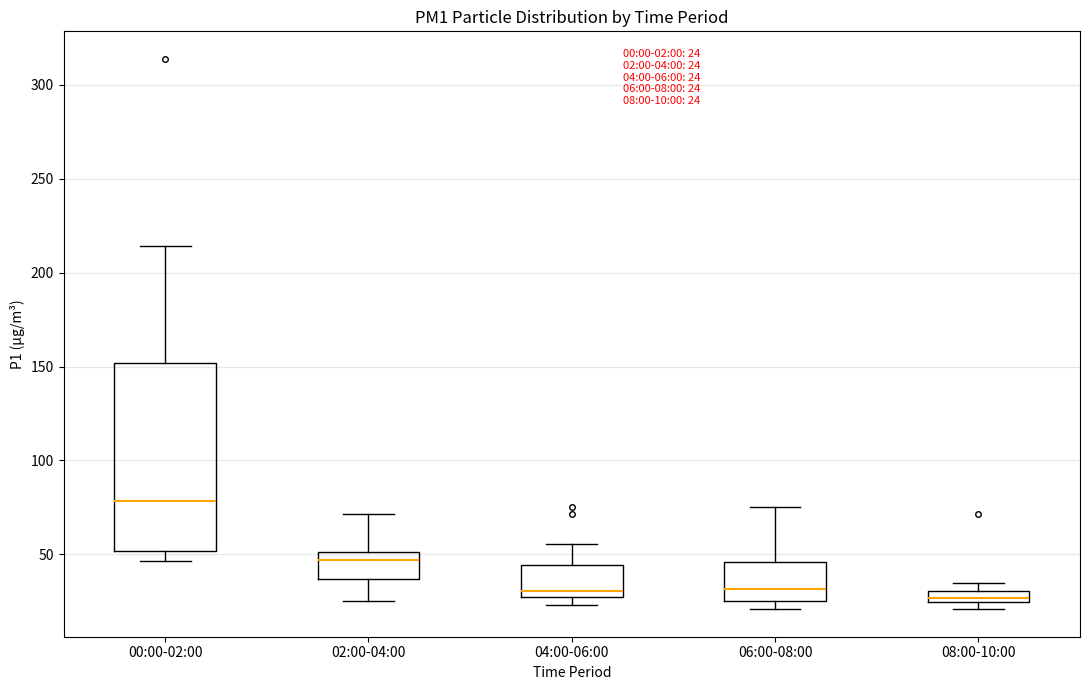

Which box is the tallest, from its lower edge to its upper edge?

00:00-02:00